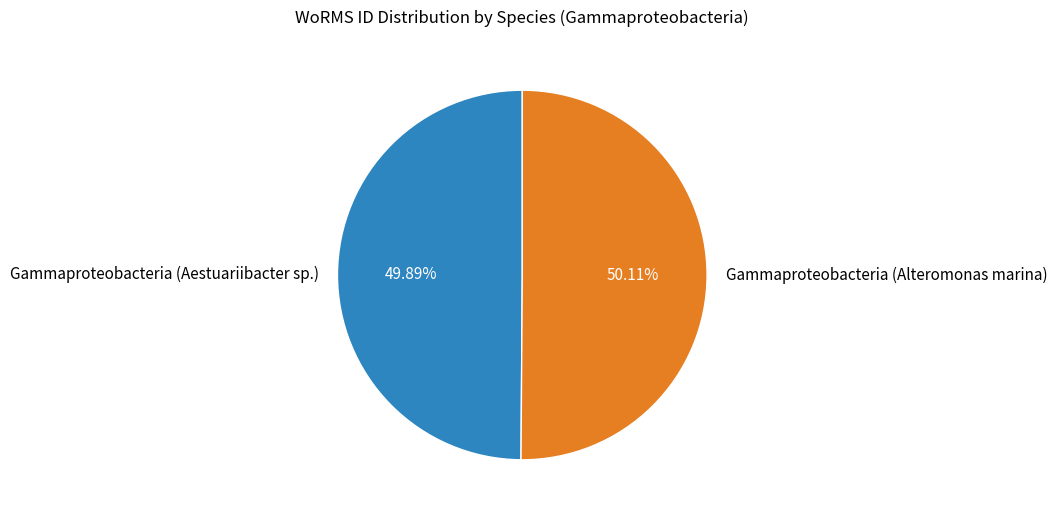

Does any single category account for the majority?

Yes